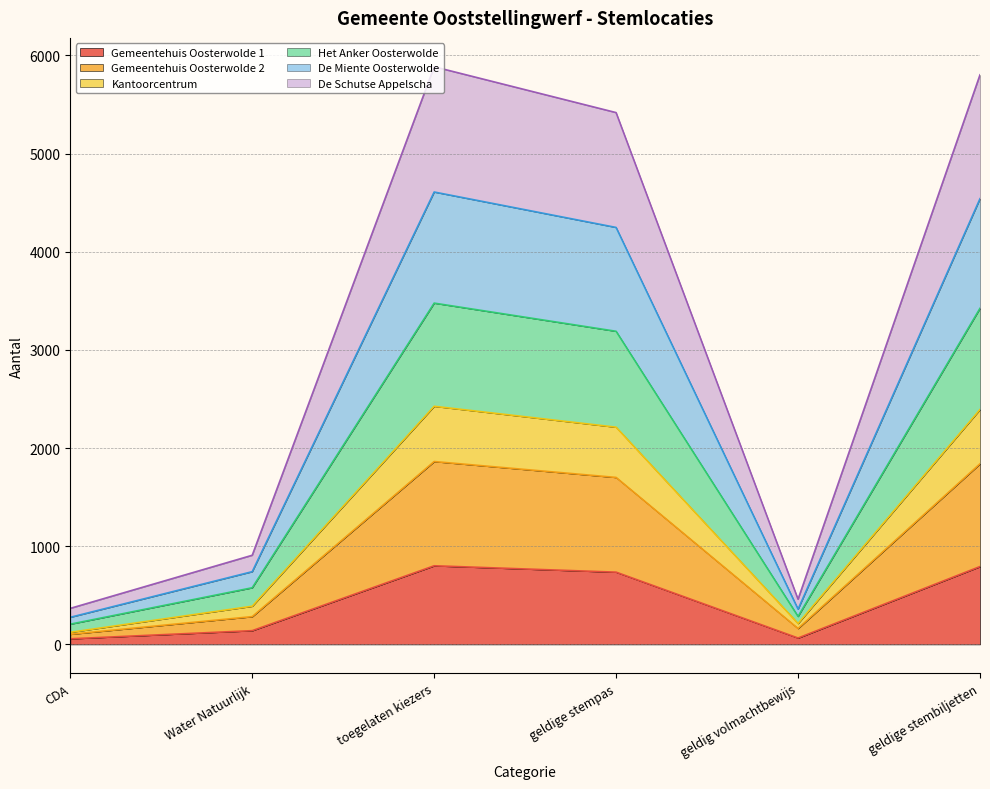

What is the label of the 1st point from the left?

CDA